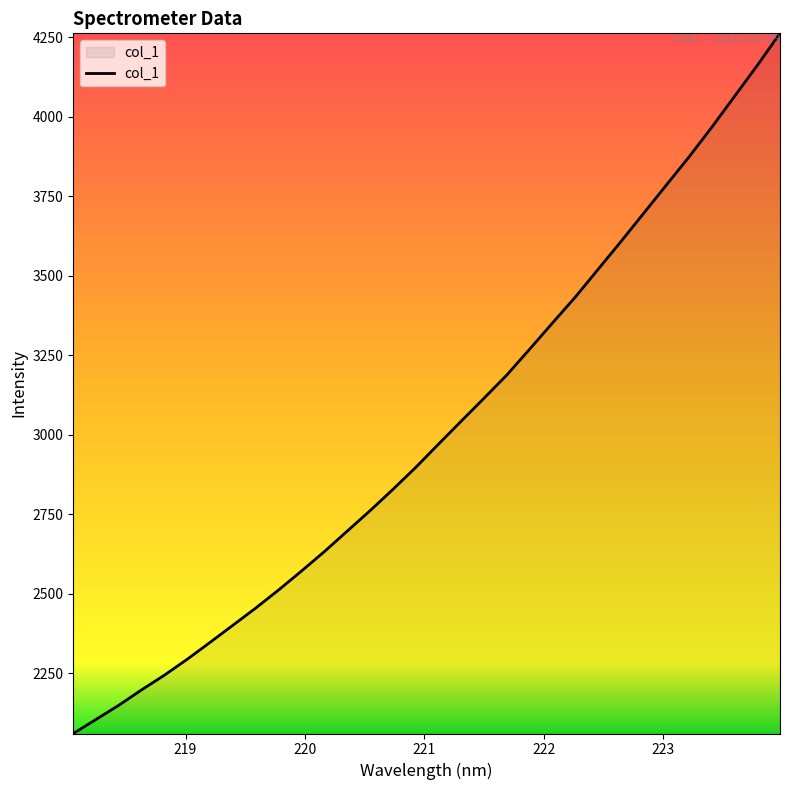

What is the greatest value displayed?

4262.2